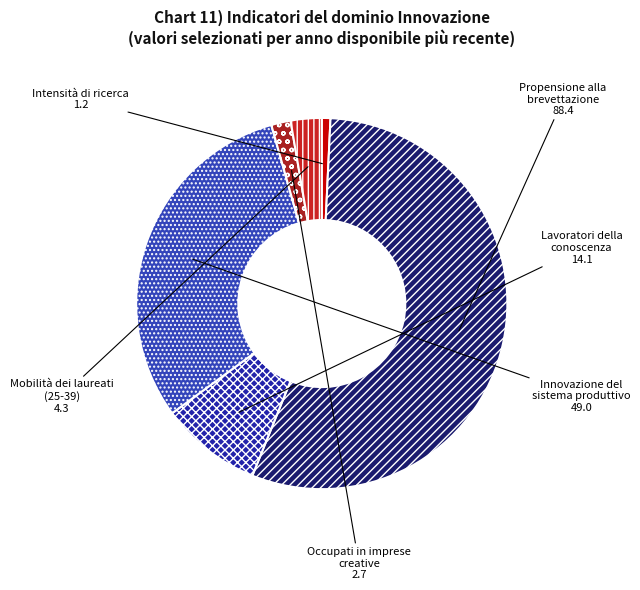

How many segments does this pie chart have?

6